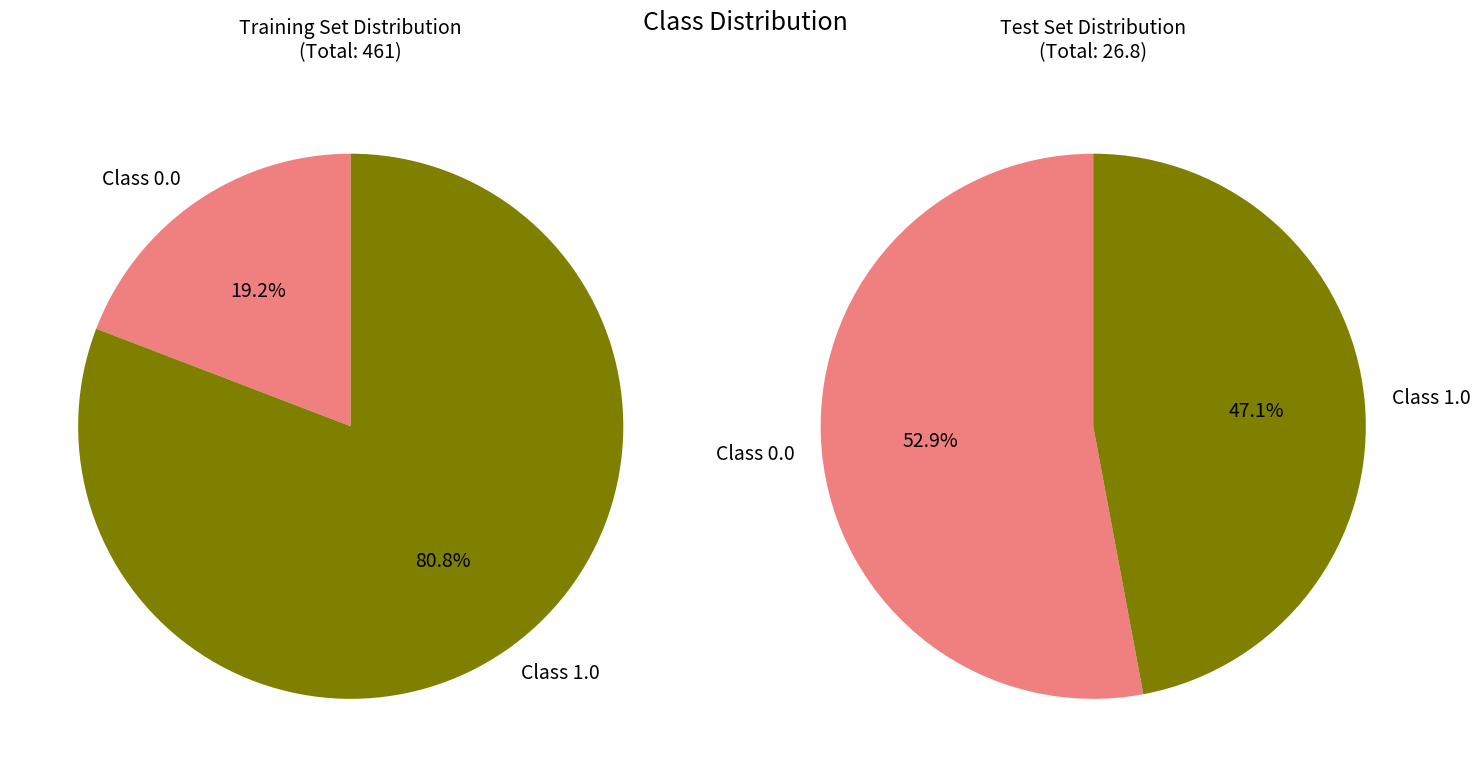

Does 0 represent more than half of the total?

No